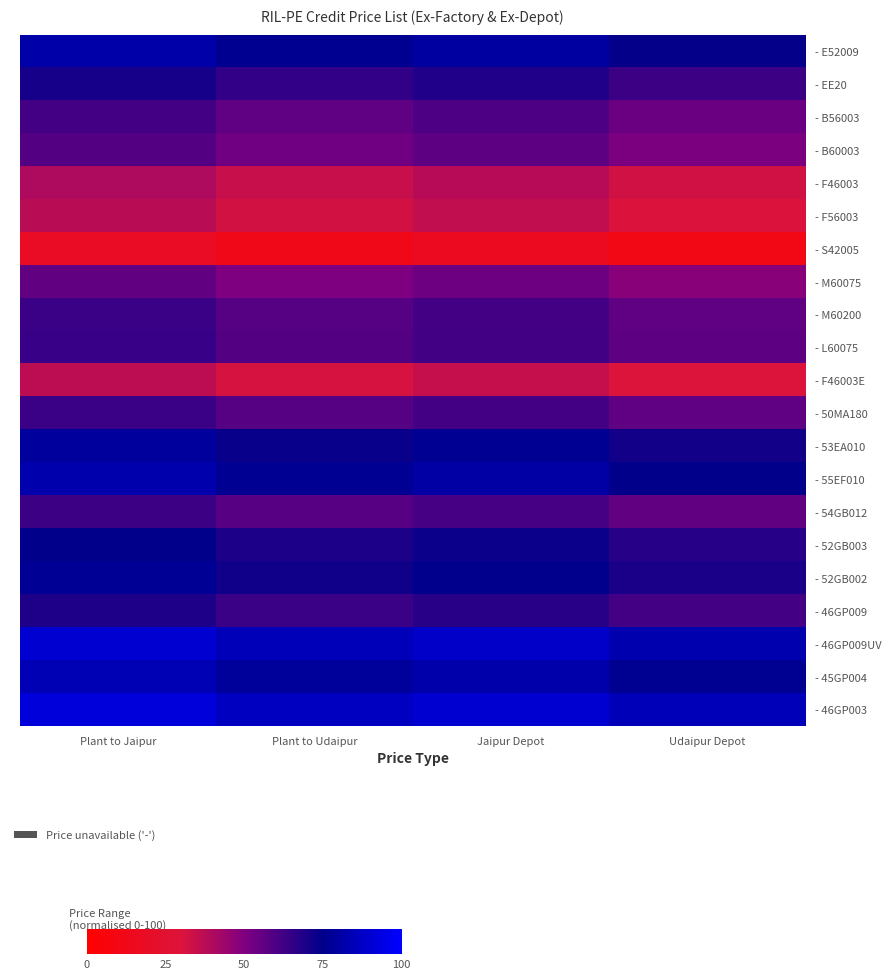

At which category does the chart reach its peak across all series?

Plant to Jaipur